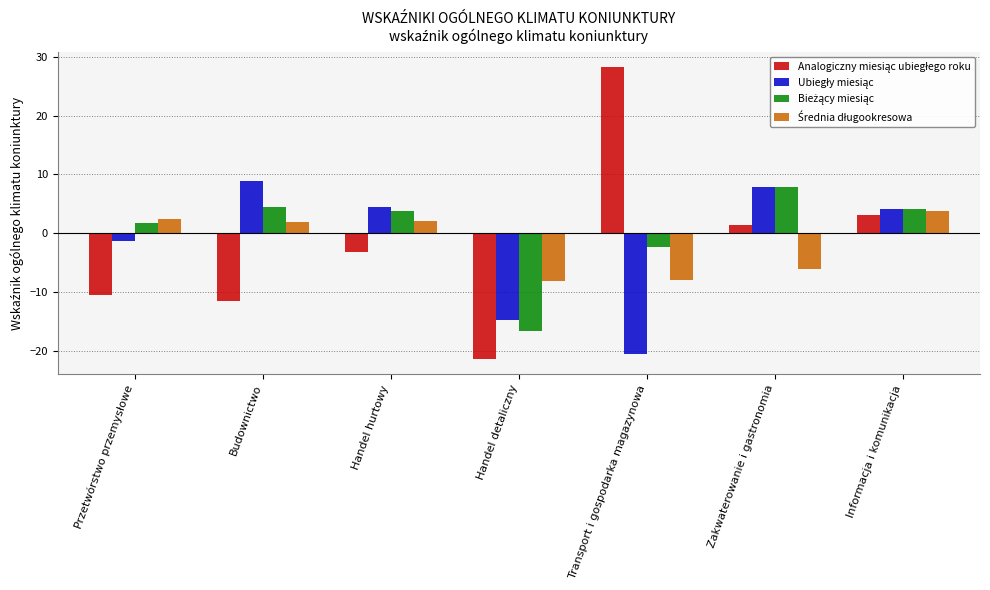

Count the number of data series in this chart.

4